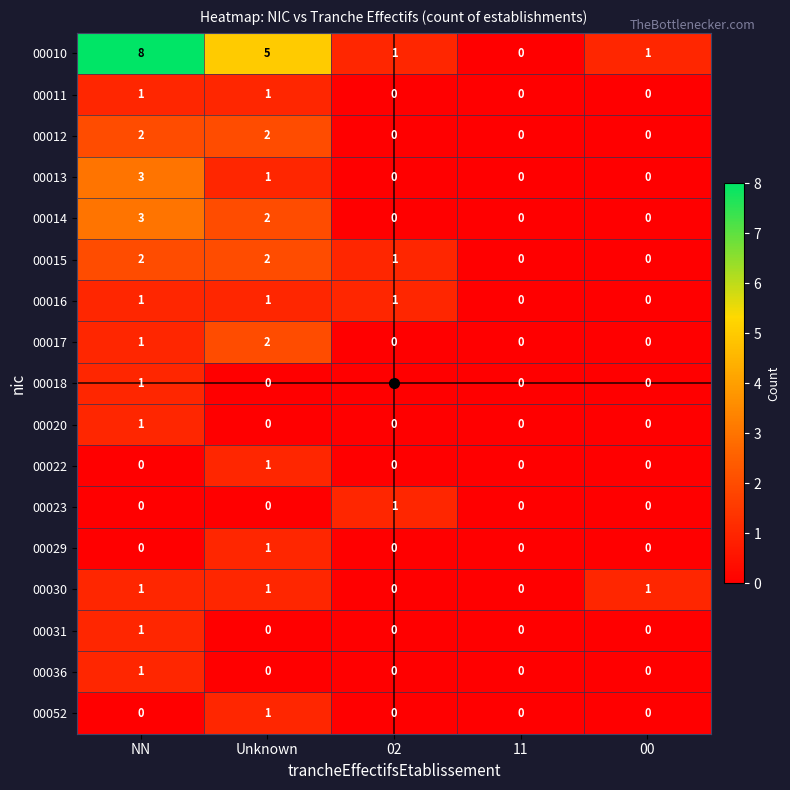

Which category has the highest value in the 00029 series?

Unknown